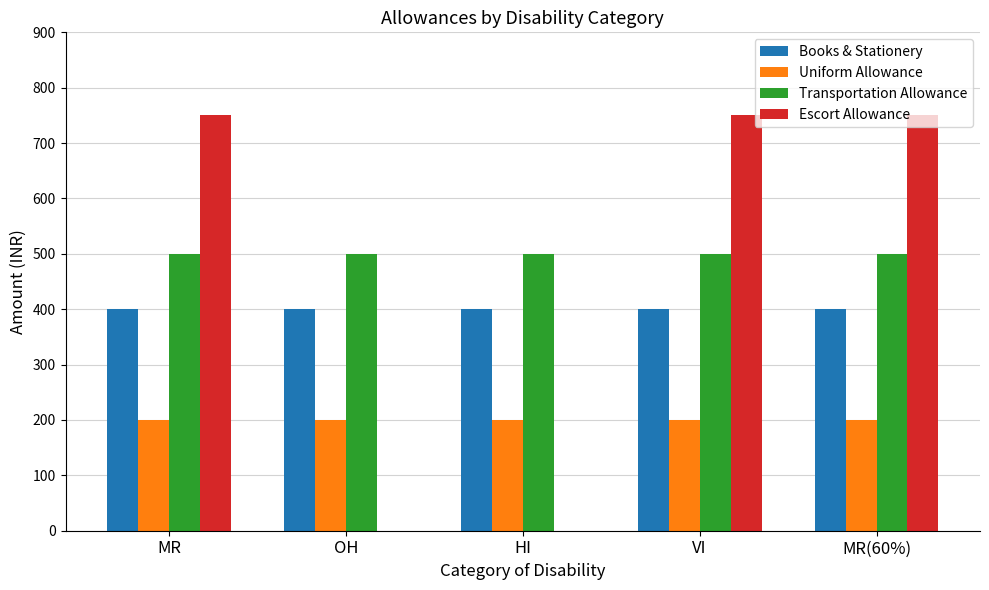

The Transportation Allowance series shows 700 at MR. True or false?

False